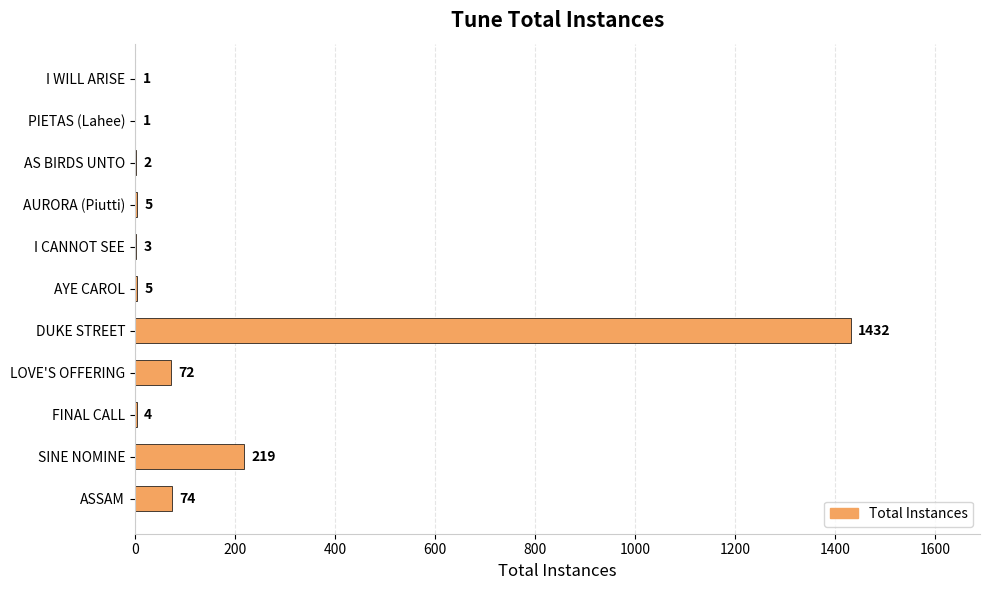

Approximately how many times larger is the value at FINAL CALL compared to AURORA (Piutti)?

0.8